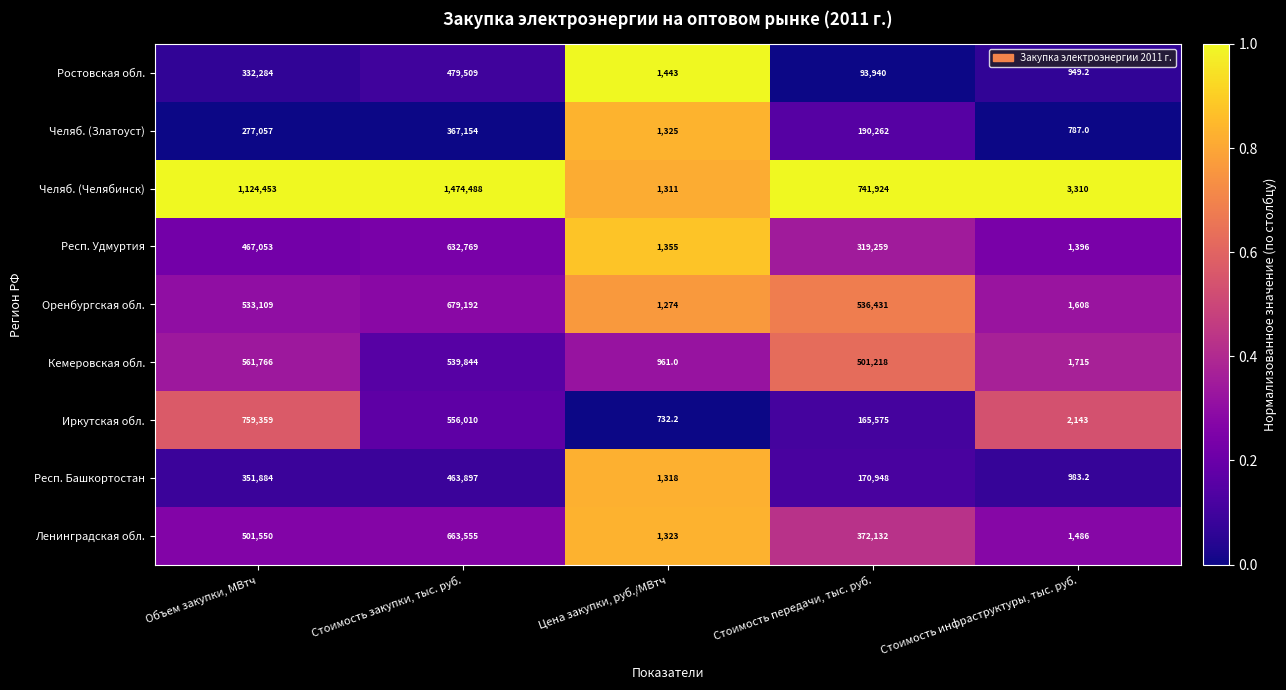

What is the smallest value displayed?

732.2